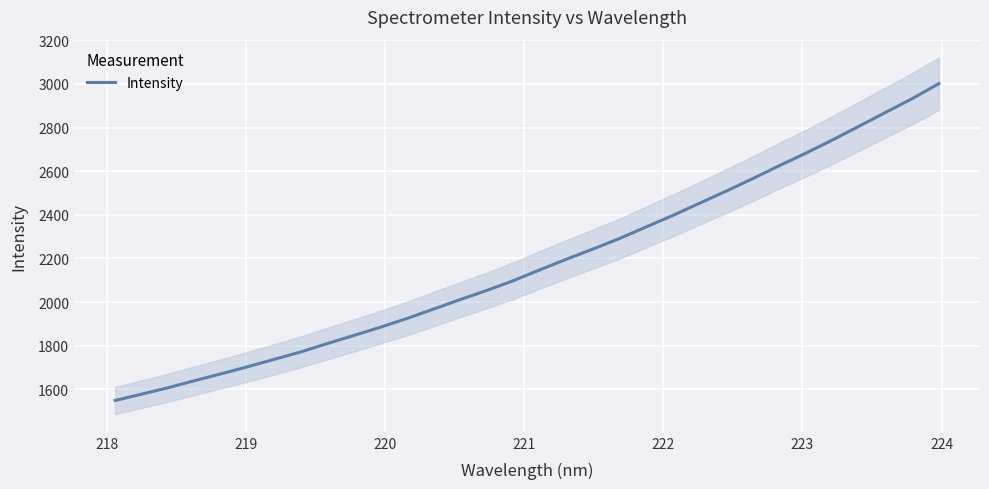

What is the highest value of the Intensity series?

3001.1